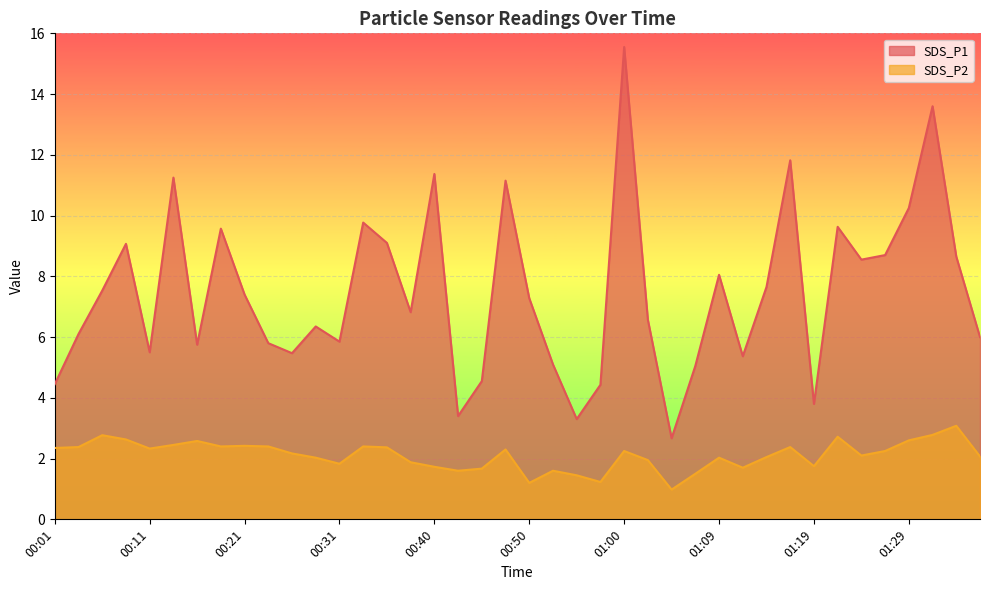

How many distinct data groups are displayed?

2